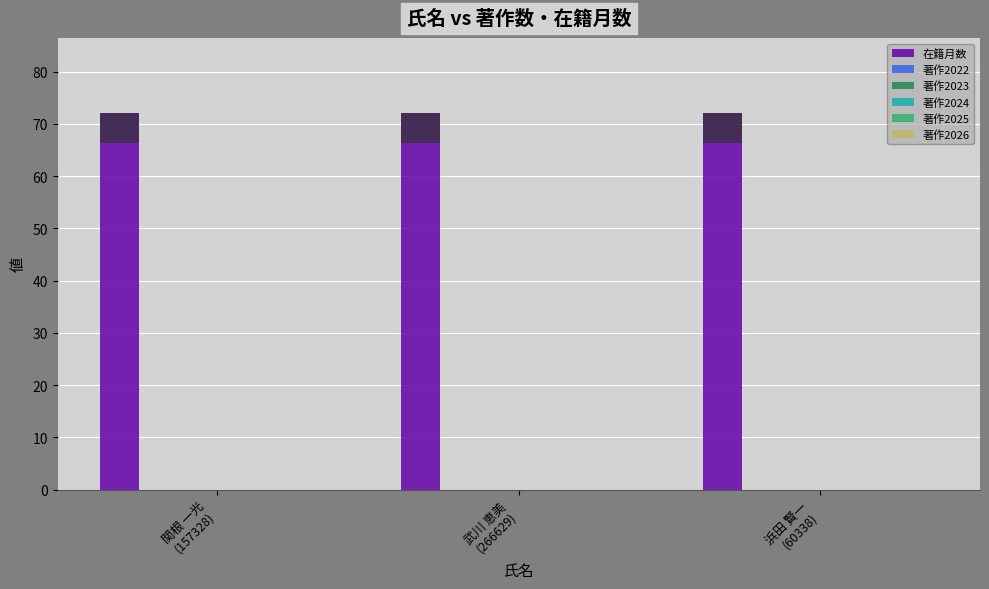

What is the difference between the highest and lowest values at 武川 恵美
(266629)?

72